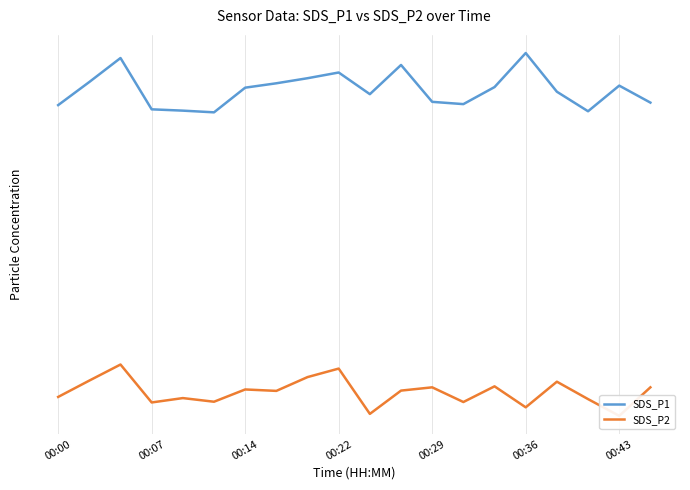

Which series has the largest total across all categories?

SDS_P1